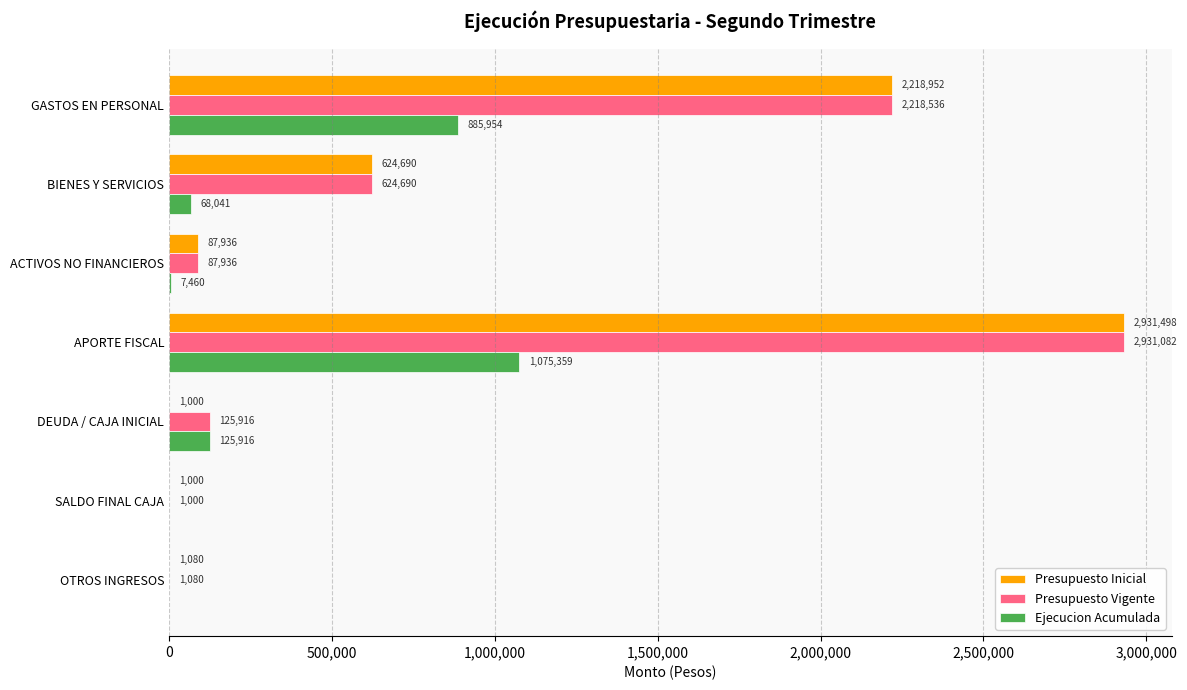

The value of Presupuesto Vigente at GASTOS EN PERSONAL is 644679. True or false?

False